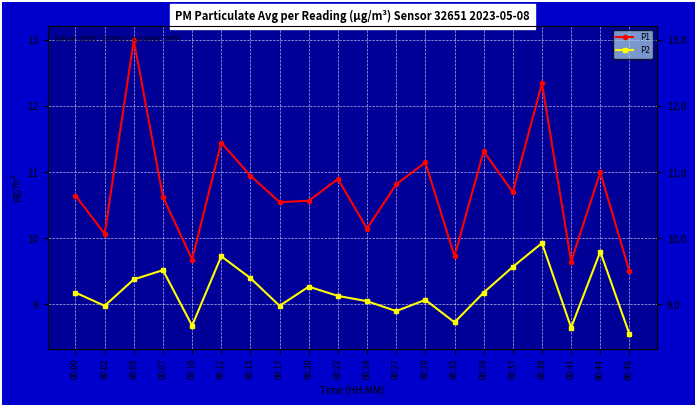

At which label does P2 first exceed 9?

00:00